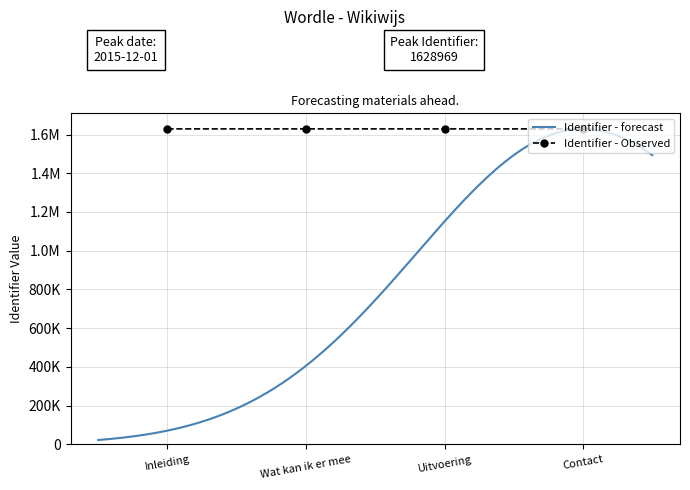

Rank the categories by value from lowest to highest.

Inleiding, Wat kan ik er mee, Uitvoering, Contact